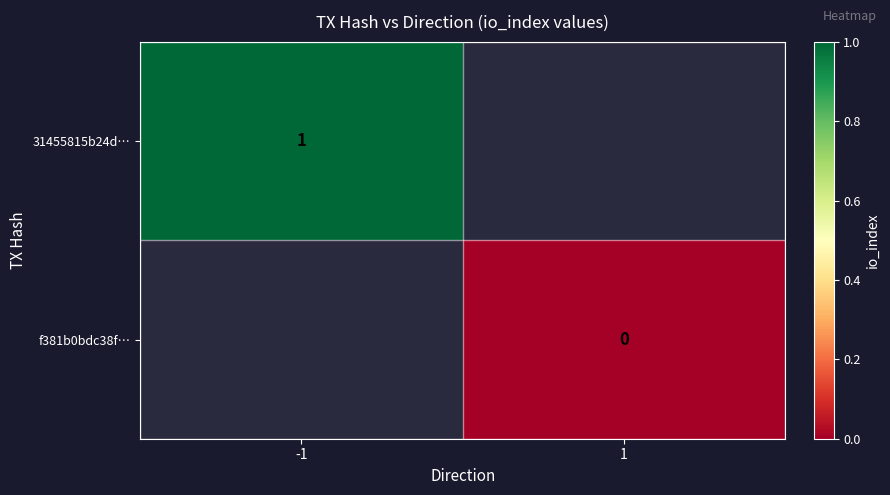

True or false: 31455815b24d… has a value of 0.2 at -1.

False